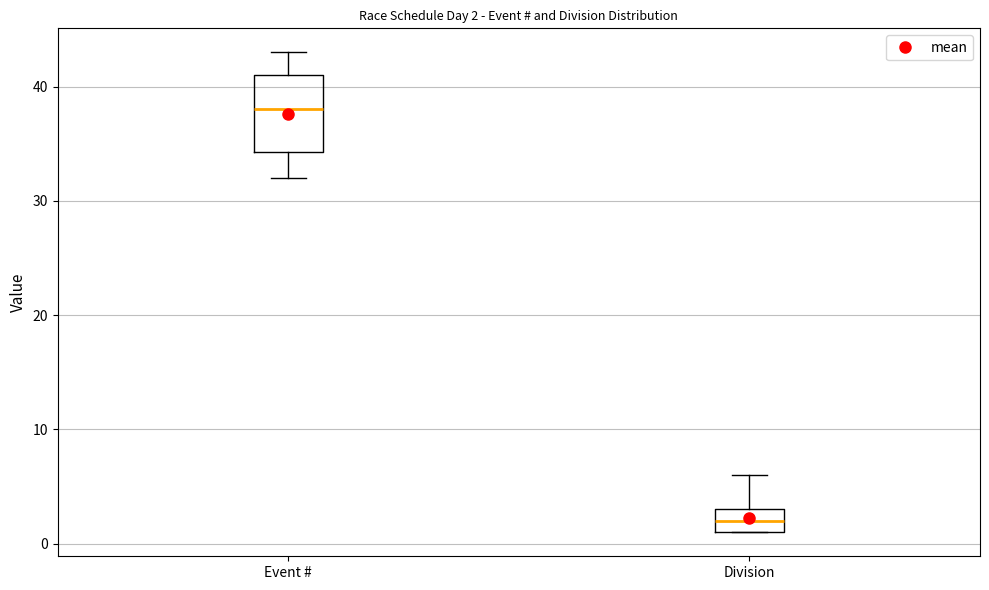

Which box is the tallest, from its lower edge to its upper edge?

Event #